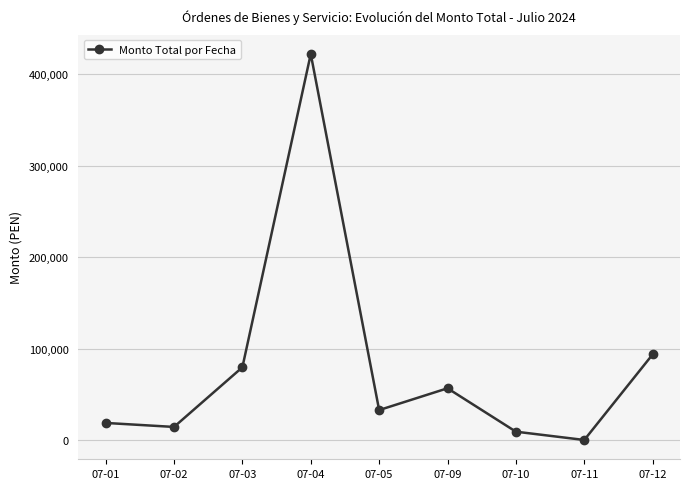

What is the difference between the values at 07-11 and 07-09?

56520.4